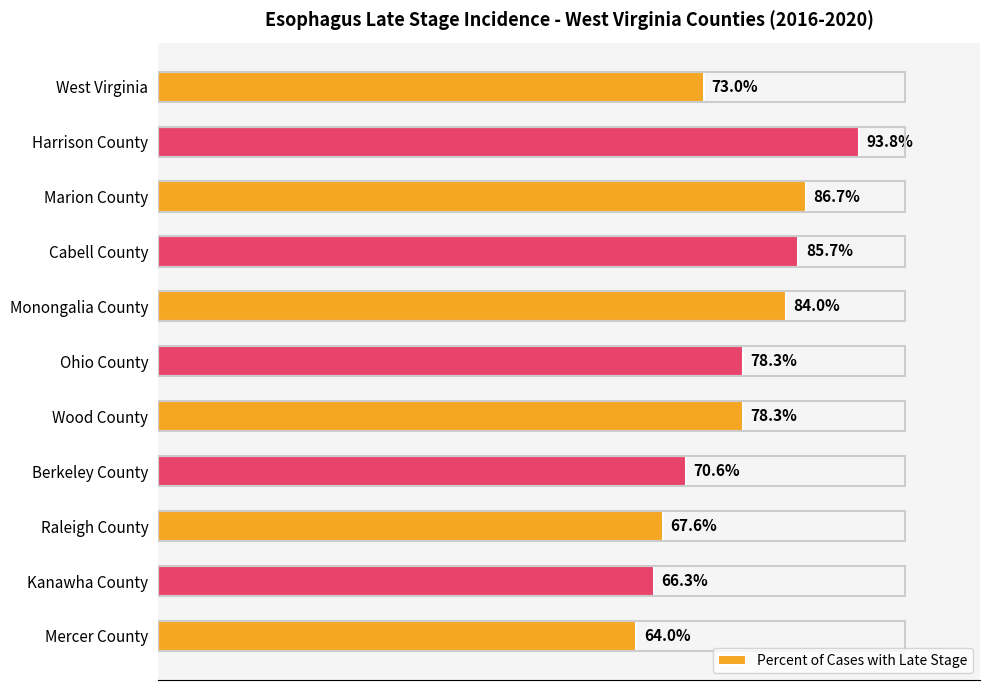

Are the bars grouped side by side (vs. stacked)?

No